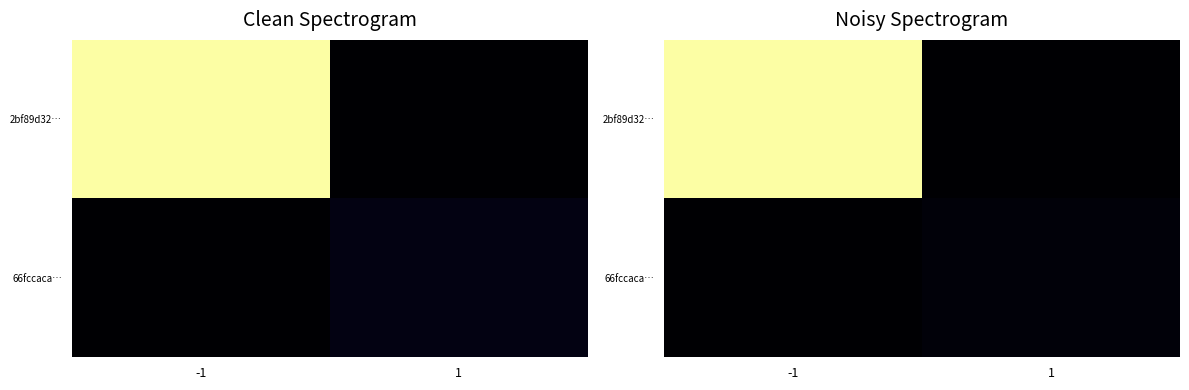

Which series has the largest total across all categories?

2bf89d32…